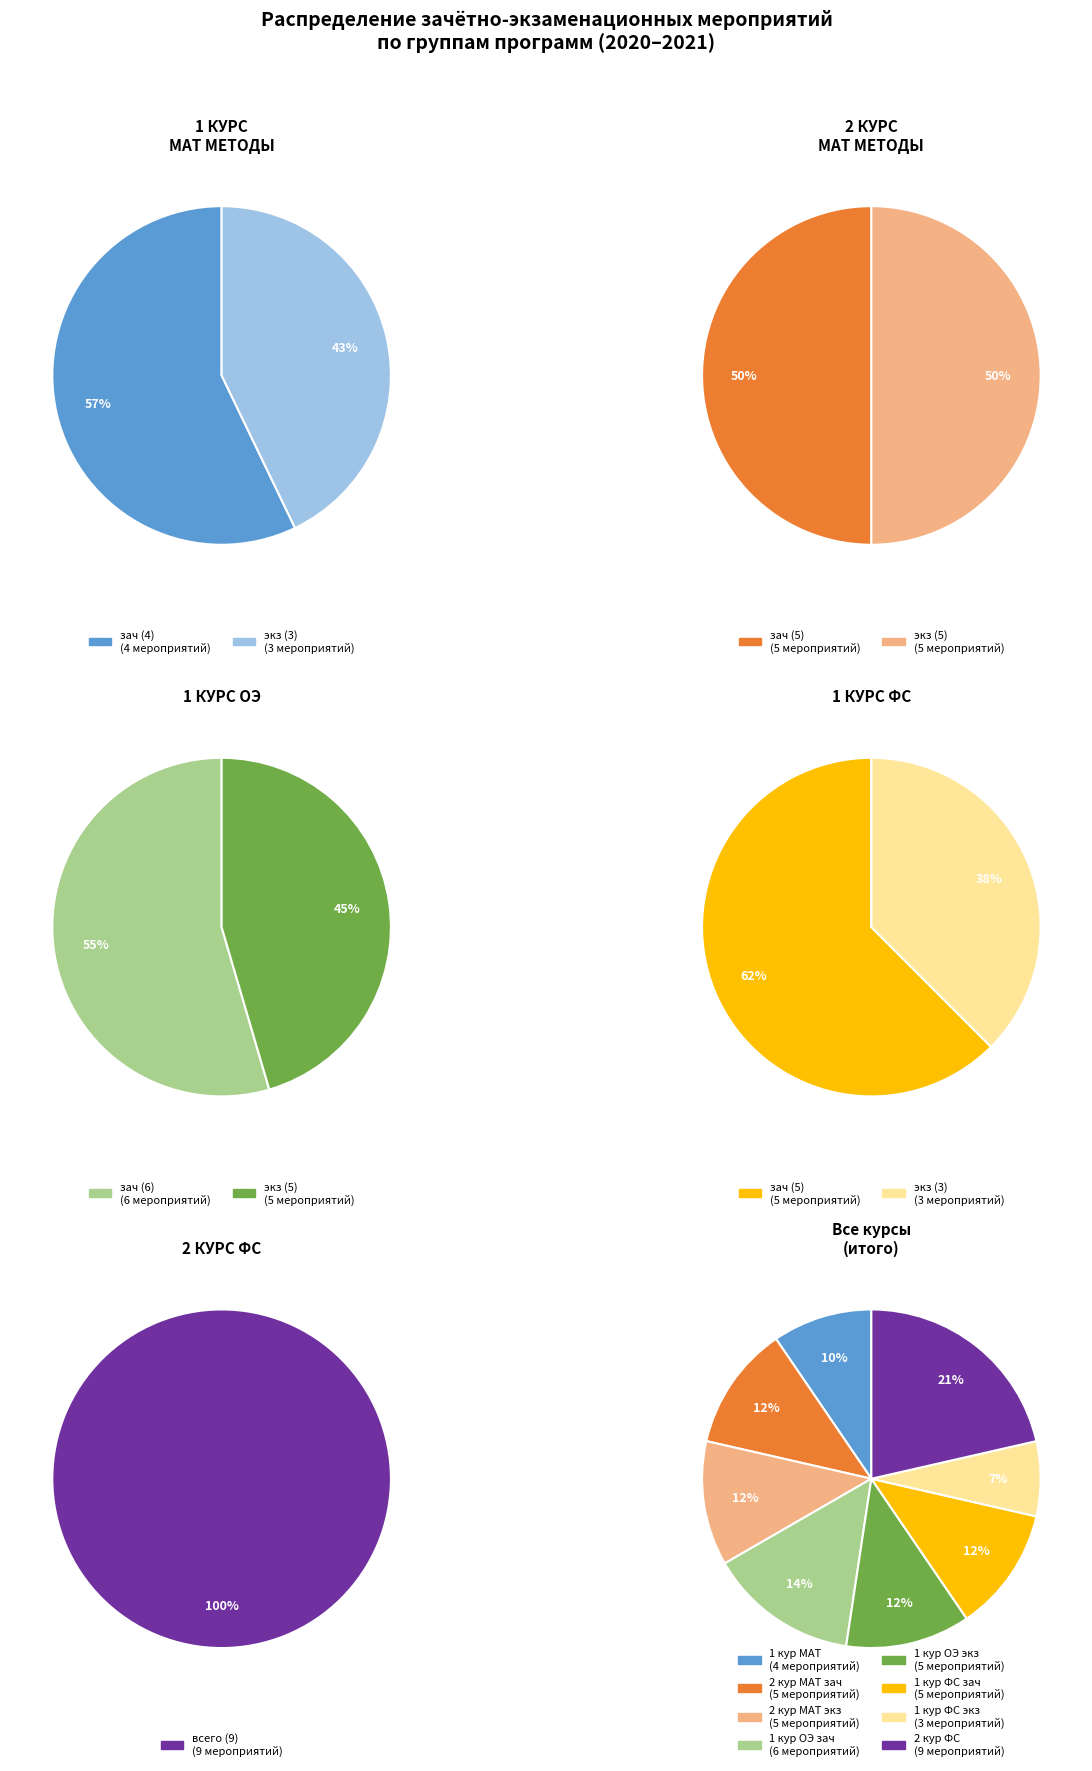

Is there any slice that represents more than half of the pie?

No